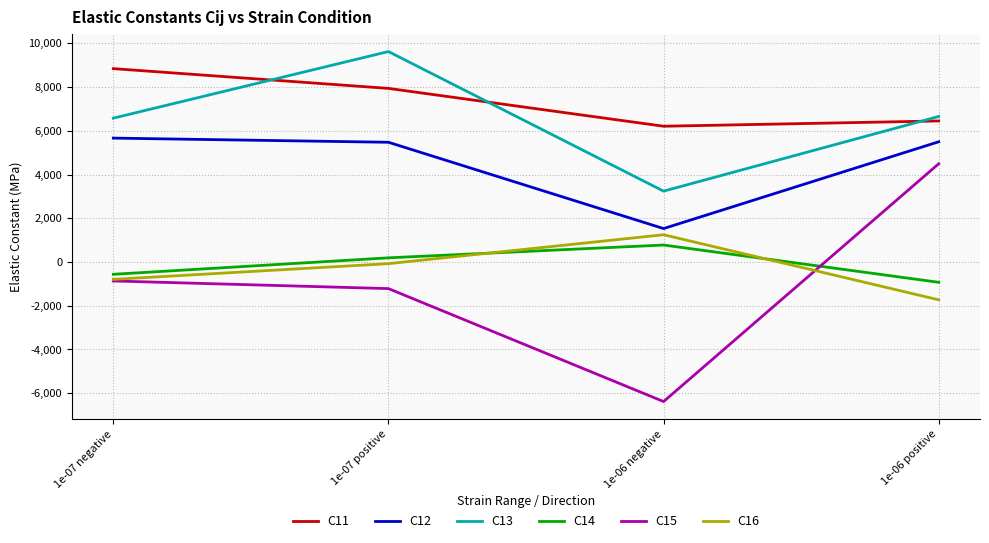

True or false: C11 and C12 cross at least once.

False